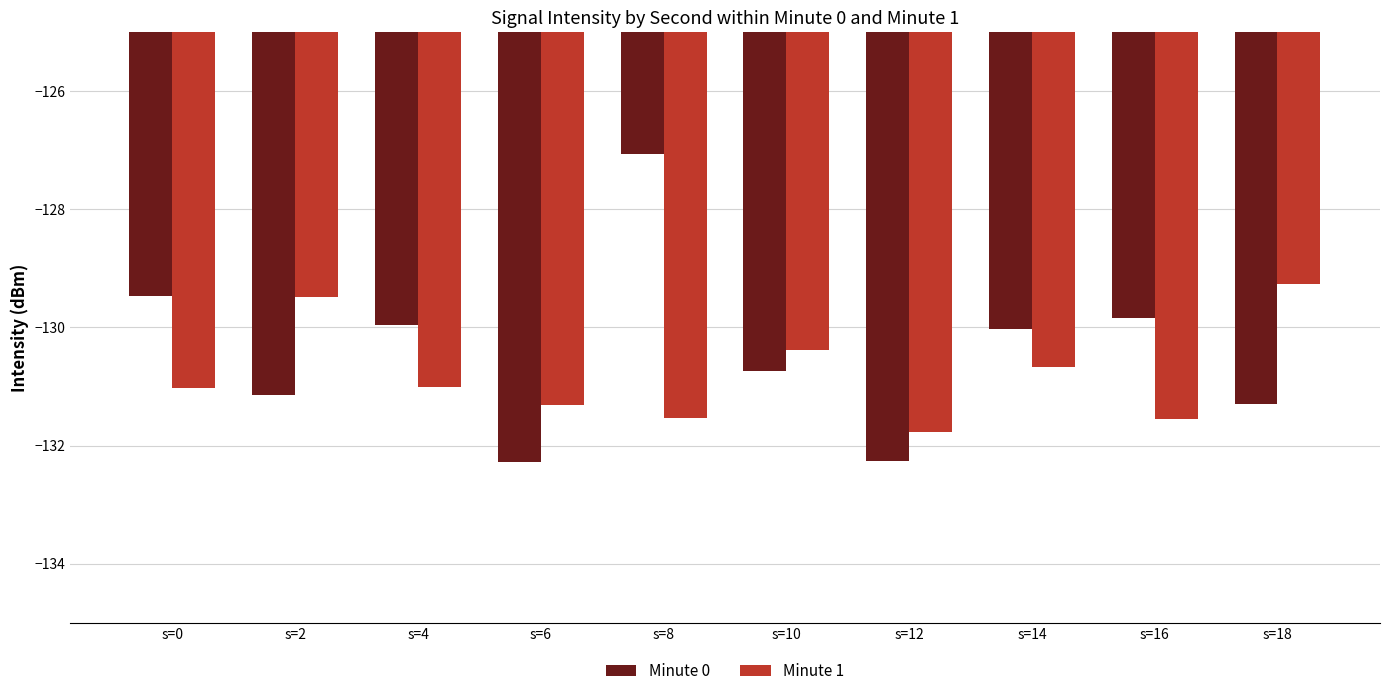

How many bars are there in total?

20